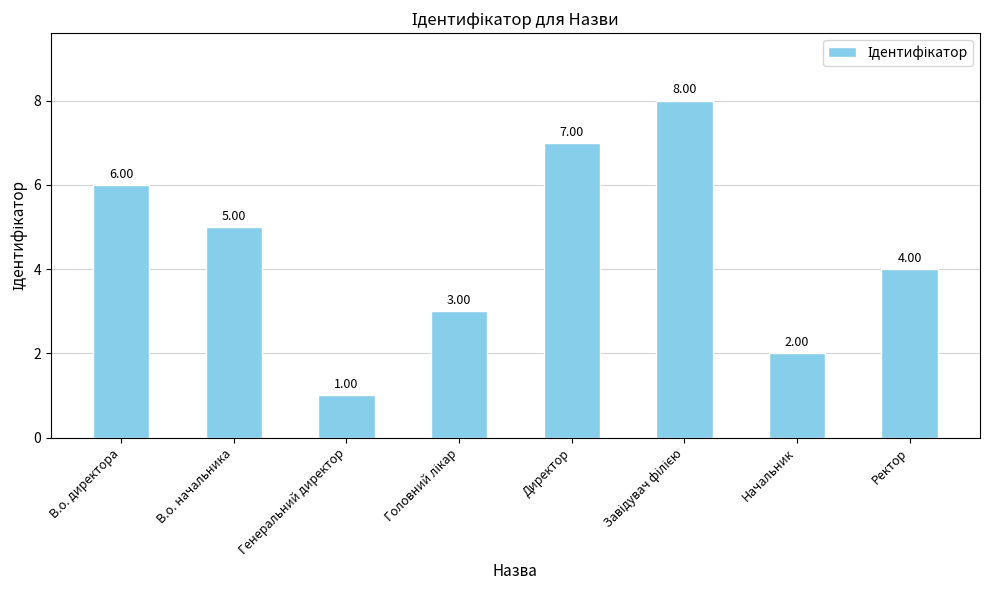

What position from the left is Генеральний директор?

3